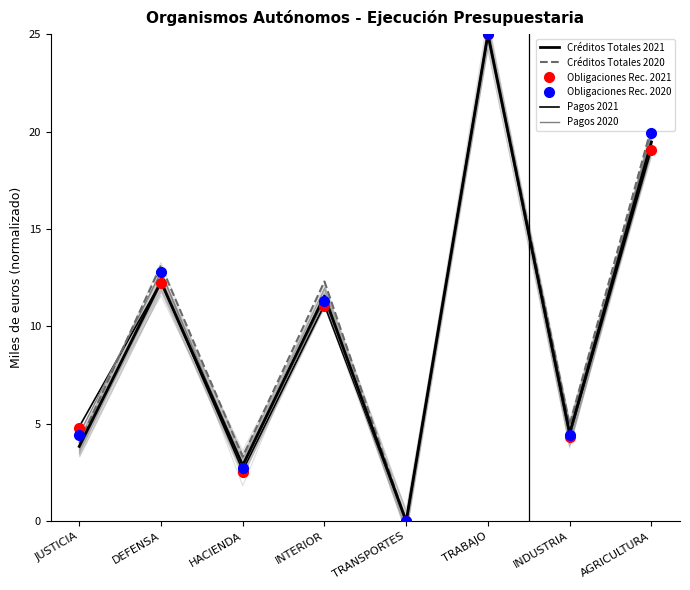

True or false: Pagos 2020 has more than 0 points higher than both neighbors.

True